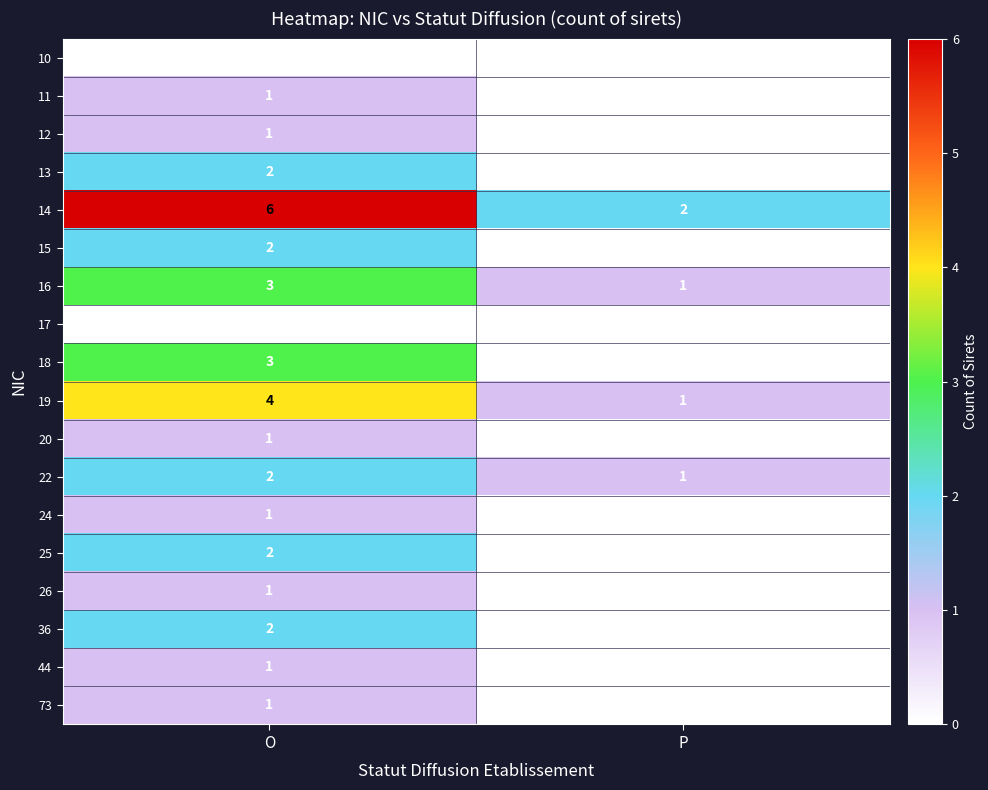

The value of 24 at O is 0. True or false?

False